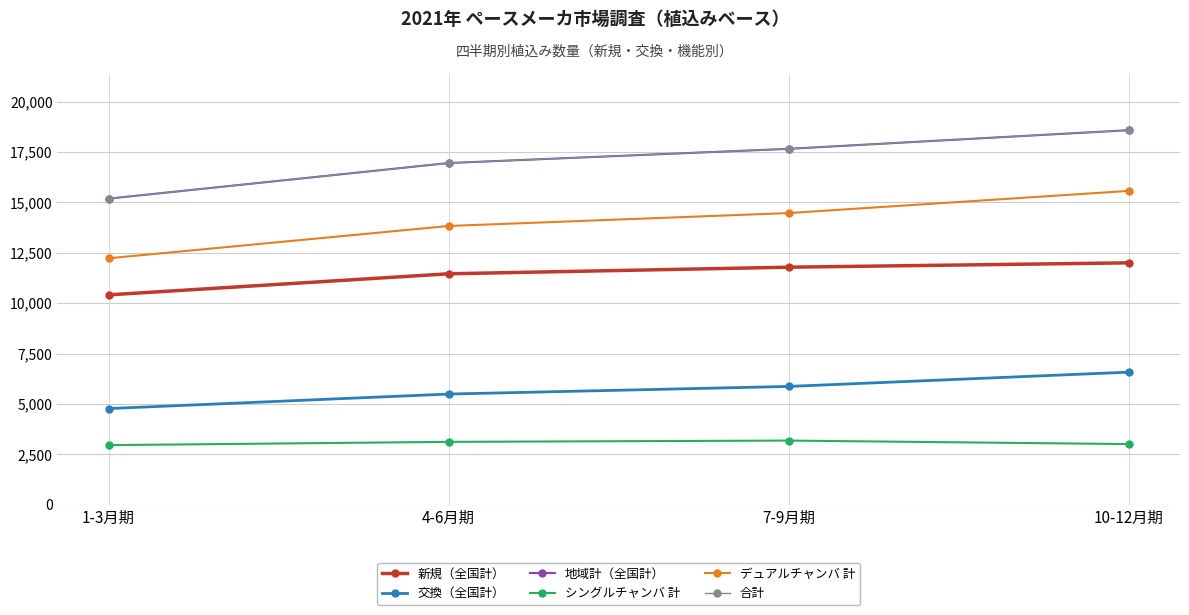

How many data points in 新規（全国計） are less than 11785?

2